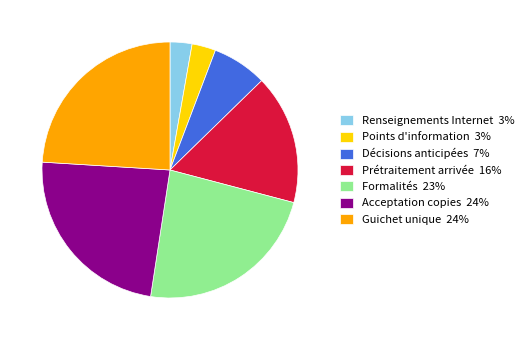

Do Décisions anticipées 7% and Formalités 23% together represent more than half of the pie?

No